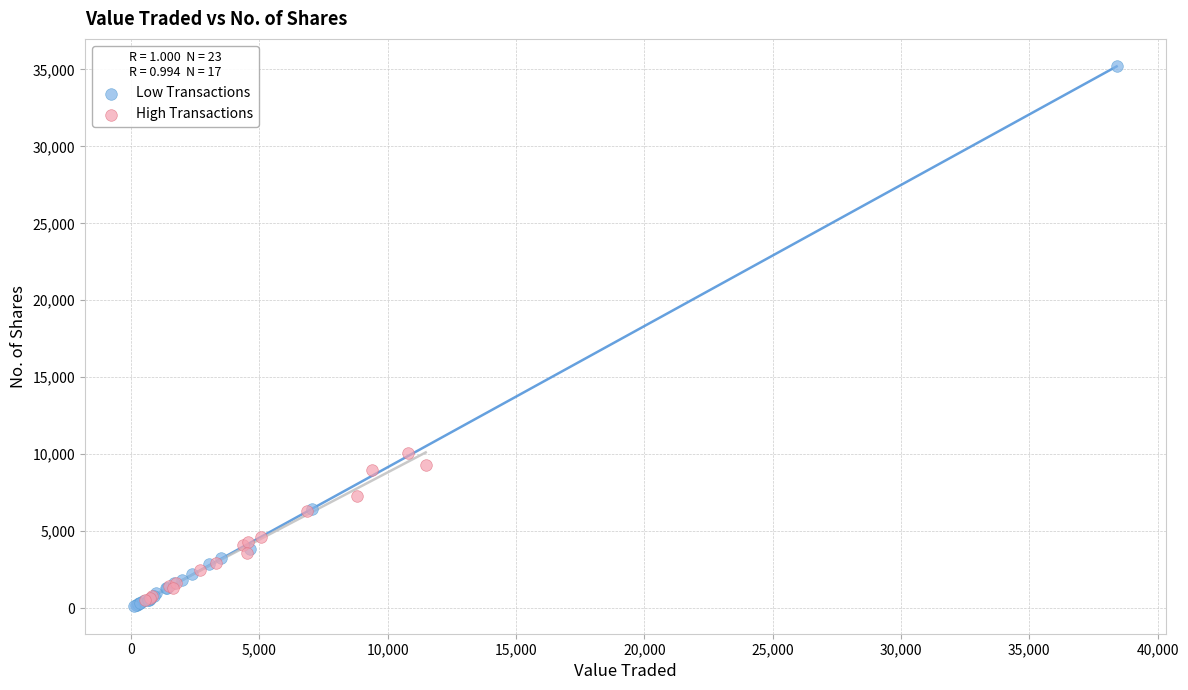

Which series has the widest spread of Y values?

Low Transactions